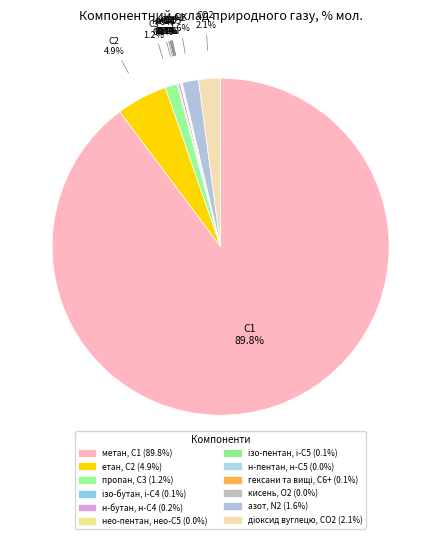

Is there any slice that represents more than half of the pie?

Yes